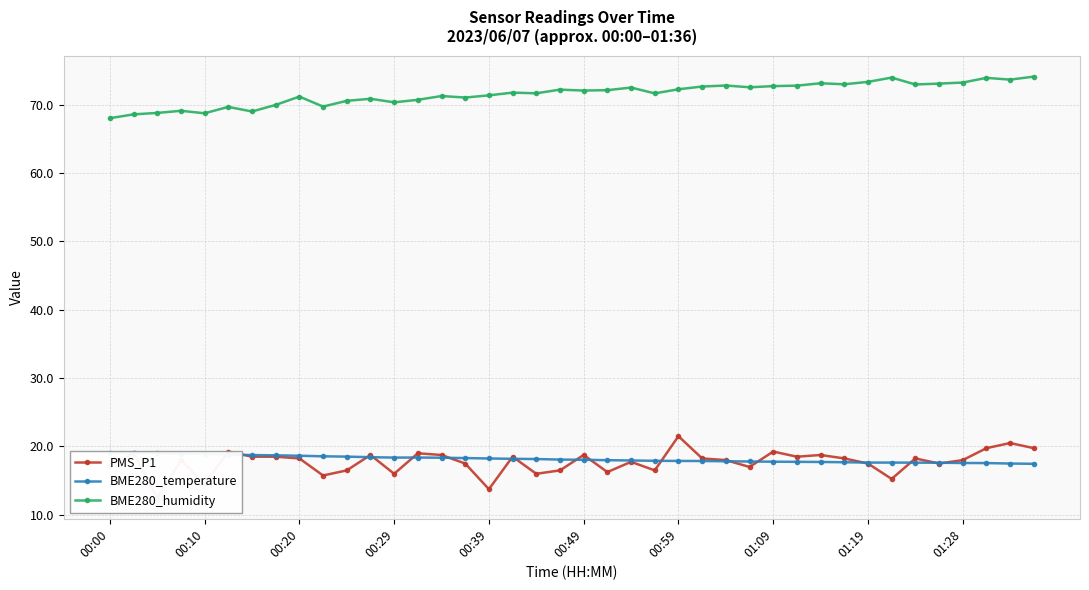

True or false: BME280_humidity and BME280_temperature cross at least once.

False